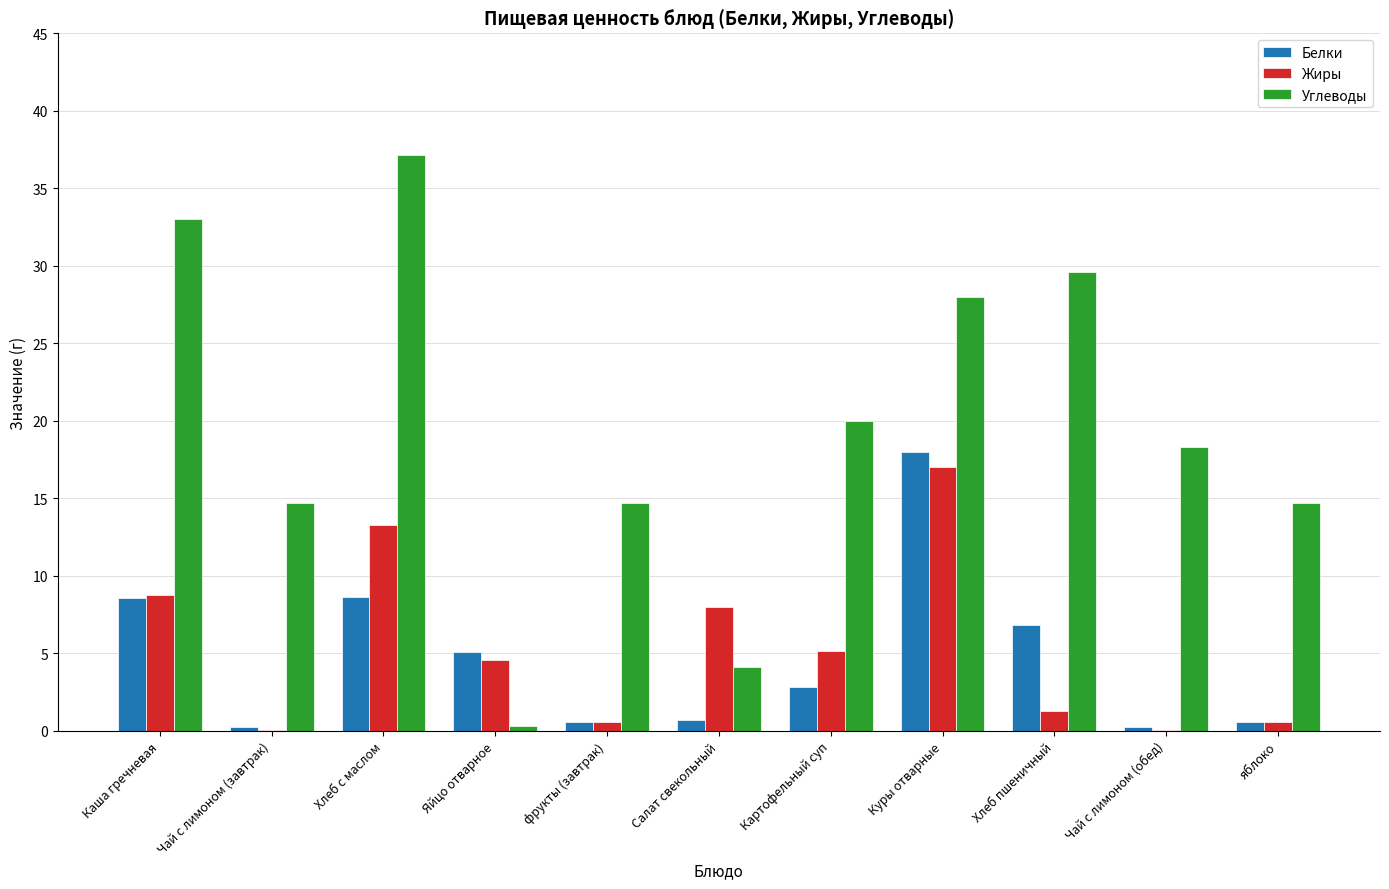

True or false: Белки has a value of 11.7 at Хлеб пшеничный.

False